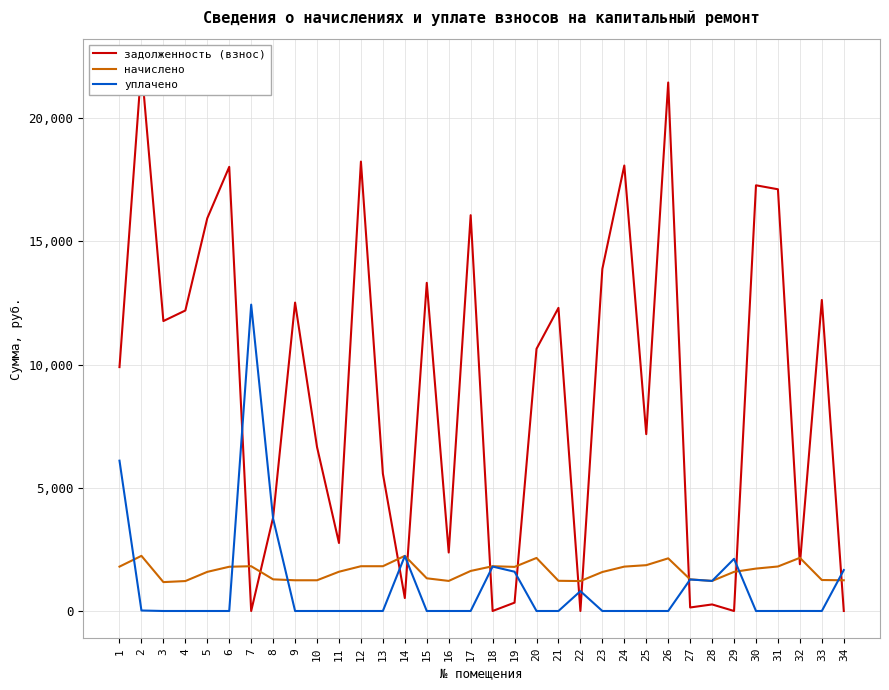

True or false: уплачено has a value of 4208.9 at 10.

False